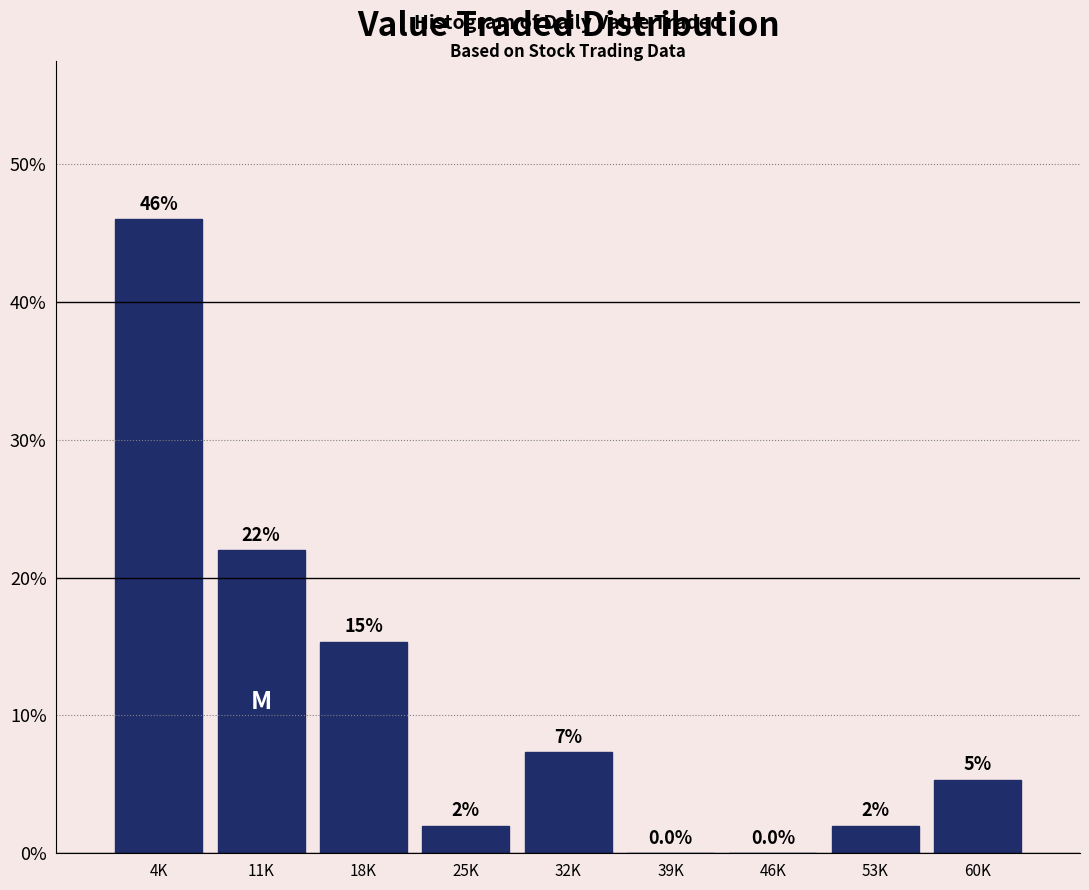

The chart shows a value of 7.3 at 32K. True or false?

True